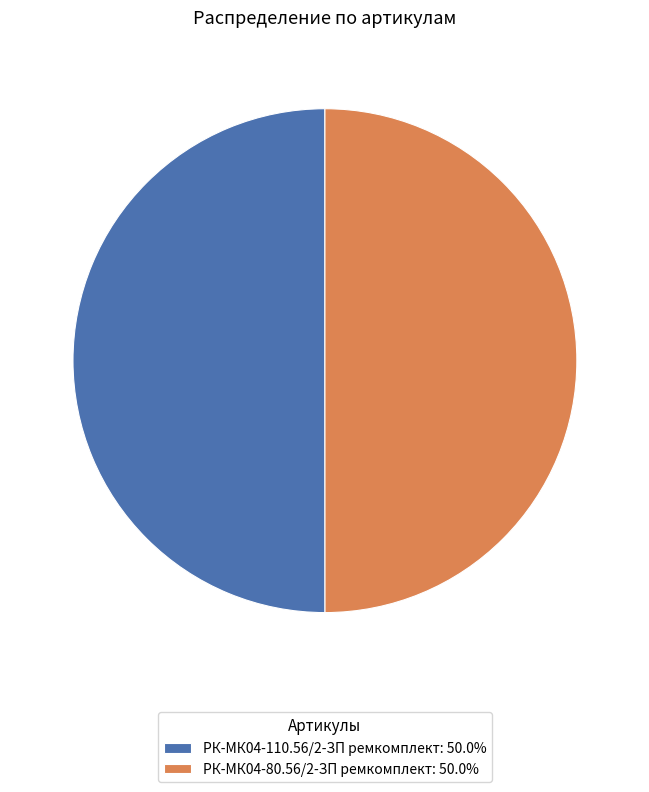

Combined, do РК-МК04-80.56/2-ЗП ремкомплект: 50.0% and РК-МК04-110.56/2-ЗП ремкомплект: 50.0% account for over 50%?

Yes